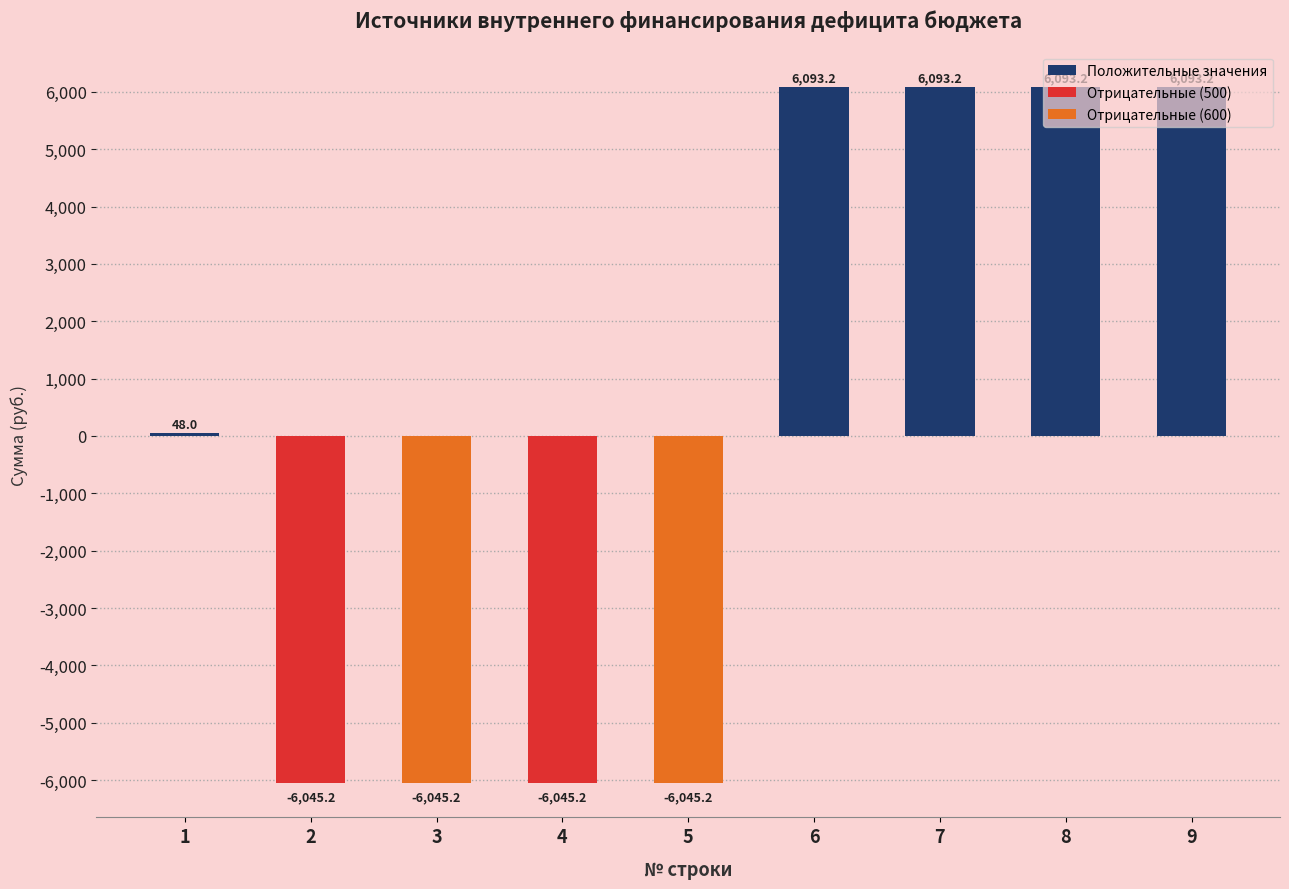

What is the greatest value displayed?

6093.2